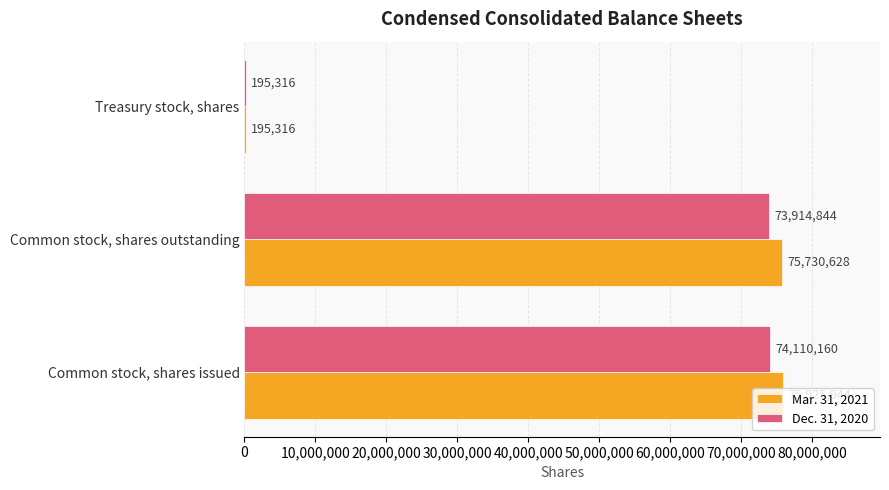

Which series has the largest total across all categories?

Mar. 31, 2021